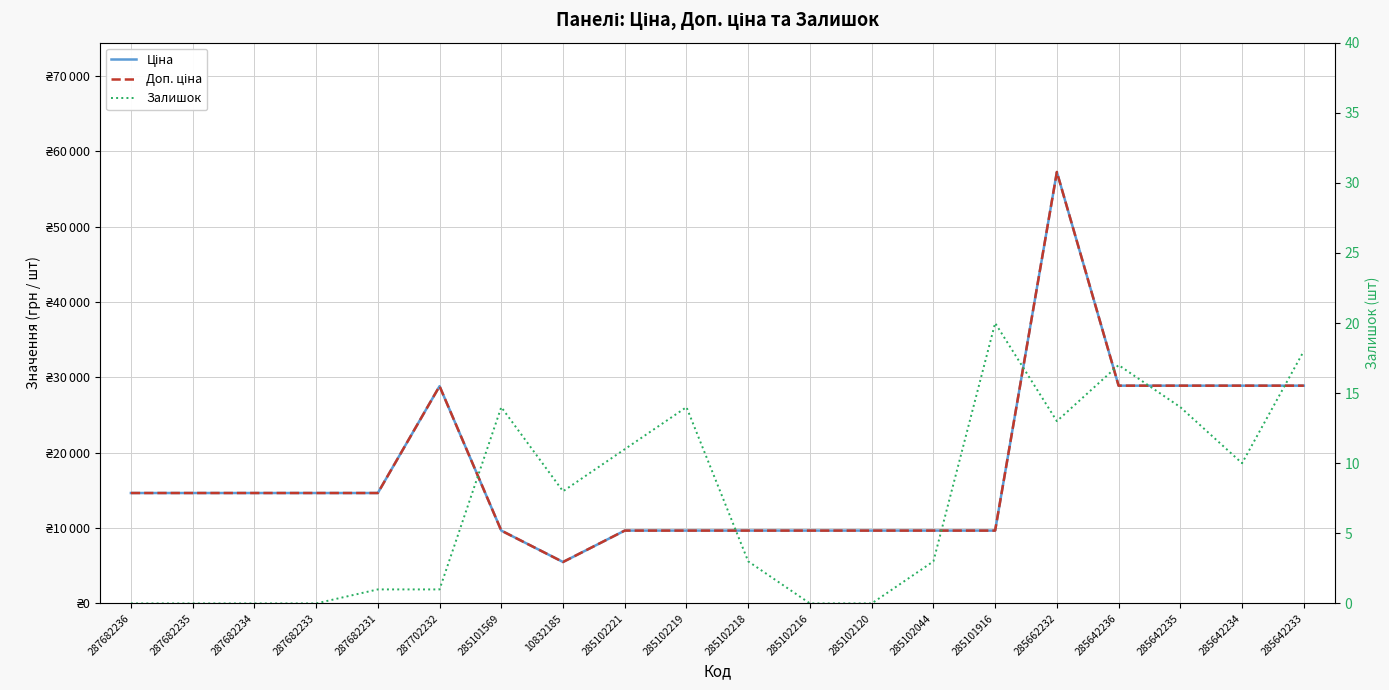

What is the difference between the Залишок values at 285102221 and 285102216?

11.0